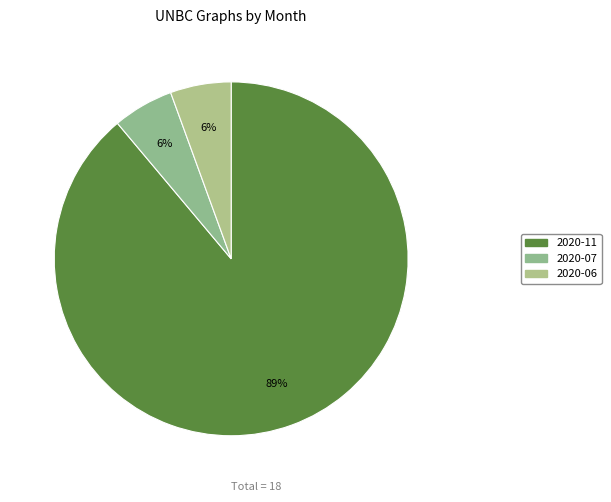

Combined, do 2020-07 and 2020-06 account for over 50%?

No